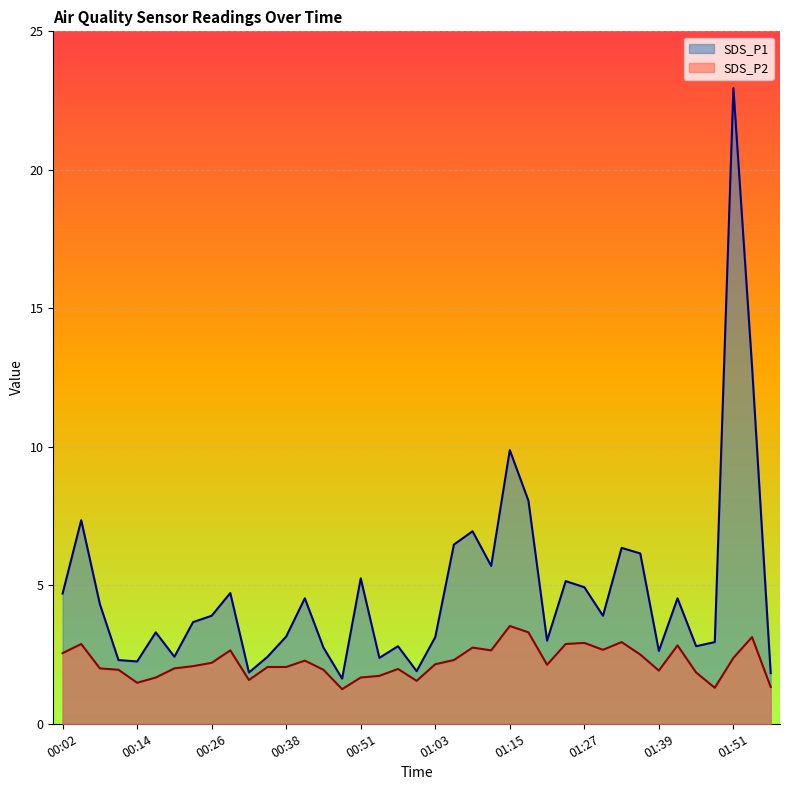

Where is the first local minimum for SDS_P2?

00:14